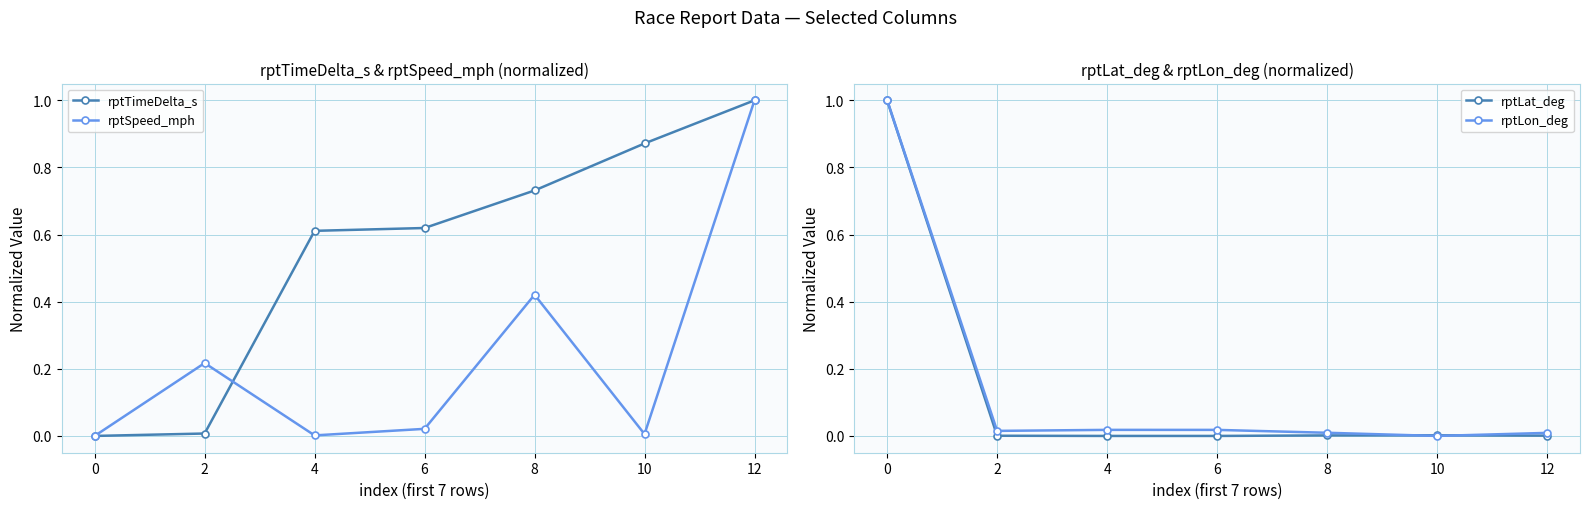

What is the difference between the highest and lowest values at 10?

0.9